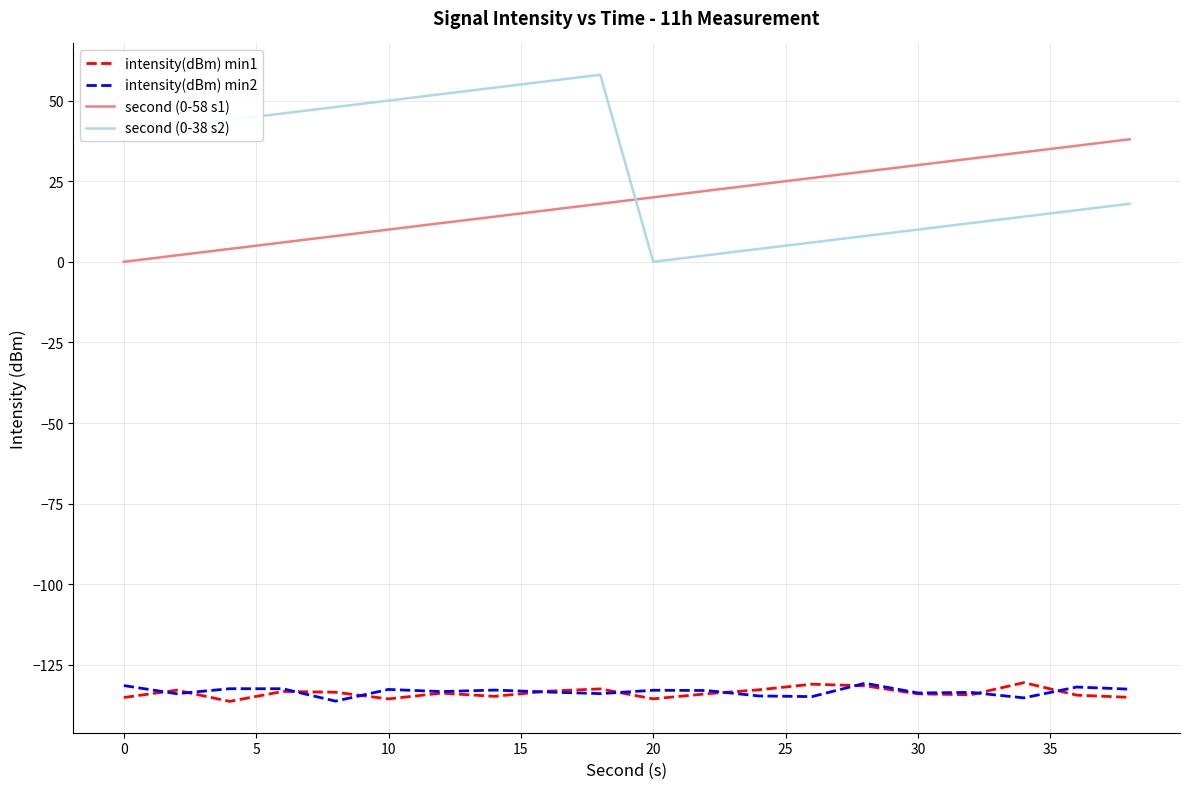

Which series has the widest spread of values?

second (0-38 s2)